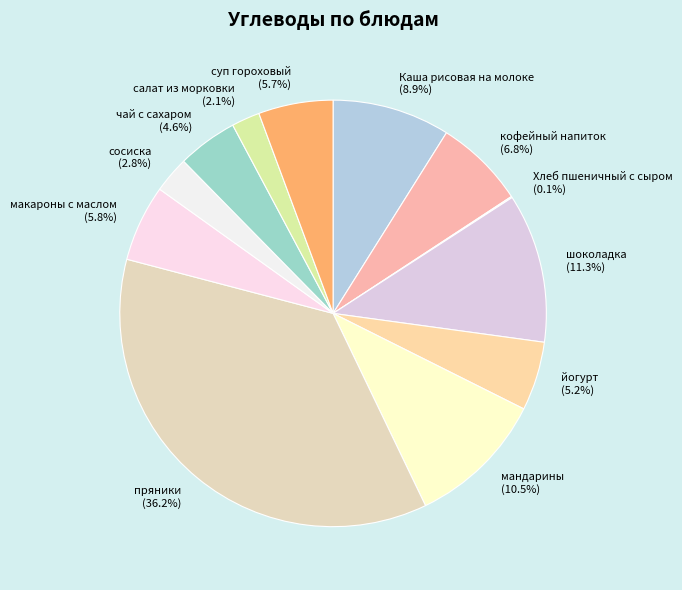

To the nearest percent, what is the combined percentage of суп гороховый and Каша рисовая на молоке?

15%